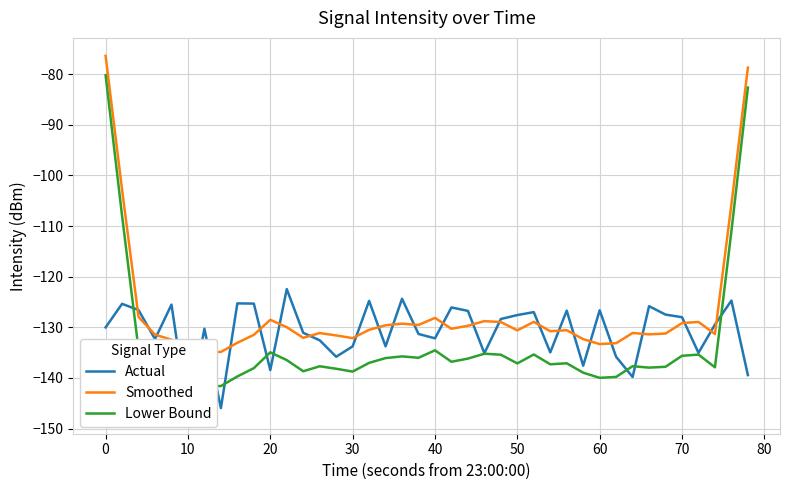

Count the number of data series in this chart.

3